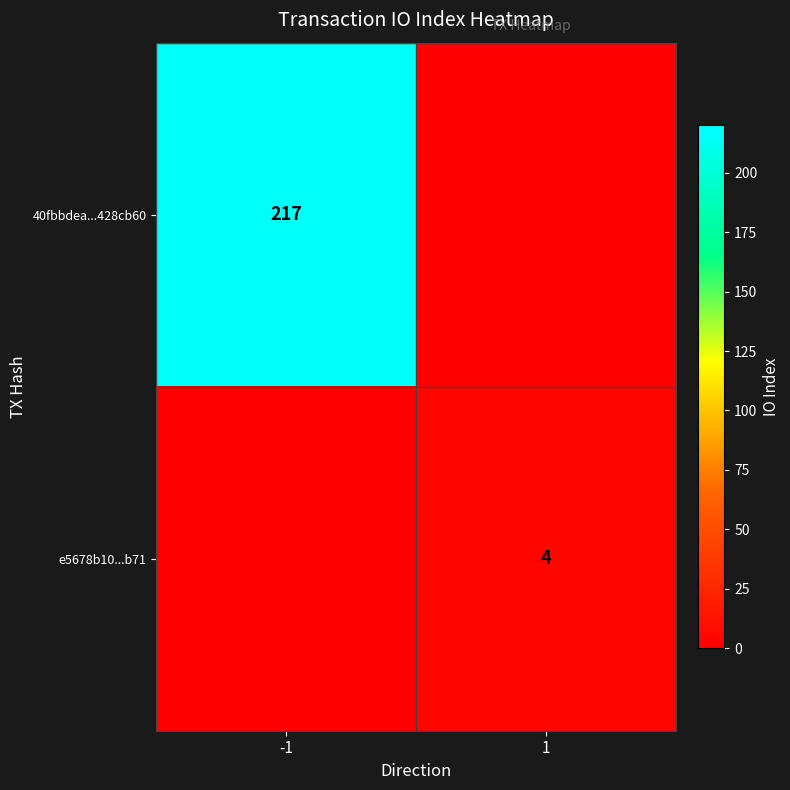

Is the value of e5678b10...b71 at 1 greater than the value of 40fbbdea...428cb60 at -1?

No